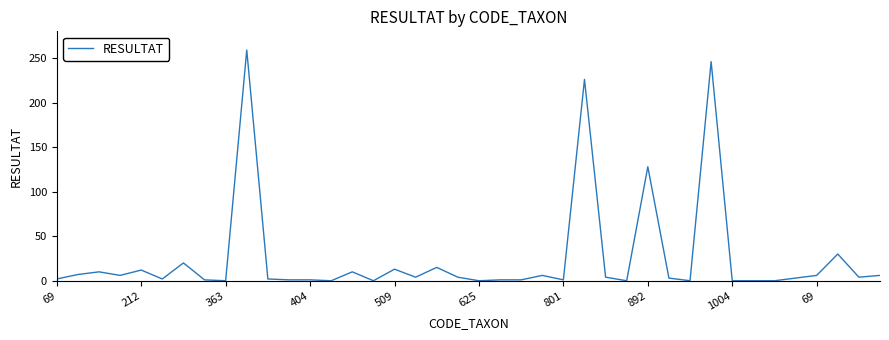

Does the chart have visible grid lines?

No